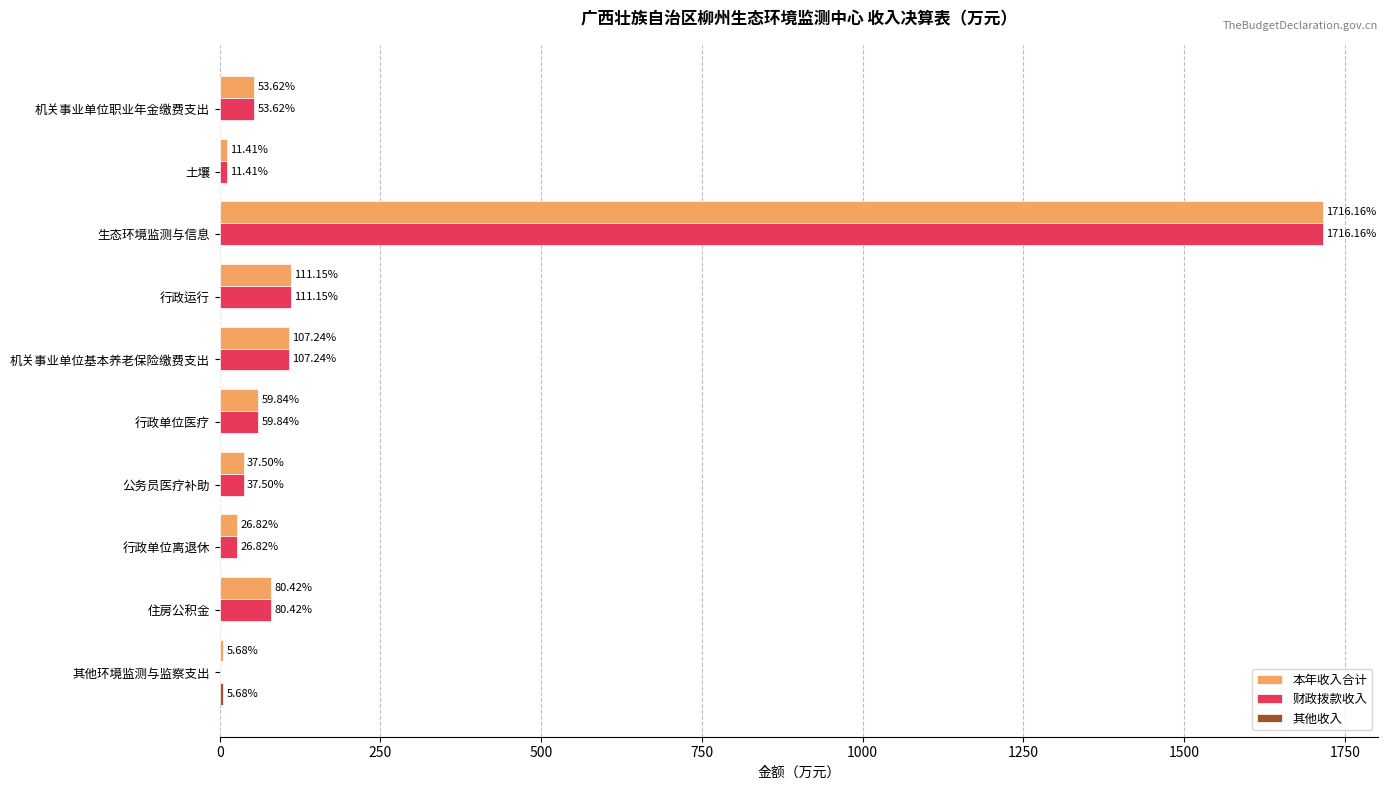

At which category does the chart reach its peak across all series?

生态环境监测与信息